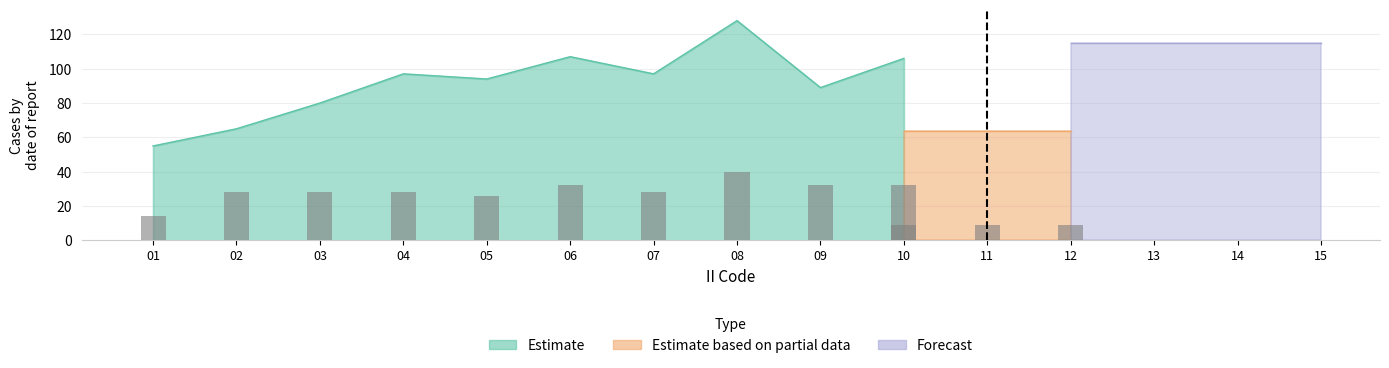

What is the maximum value shown in the chart?

129